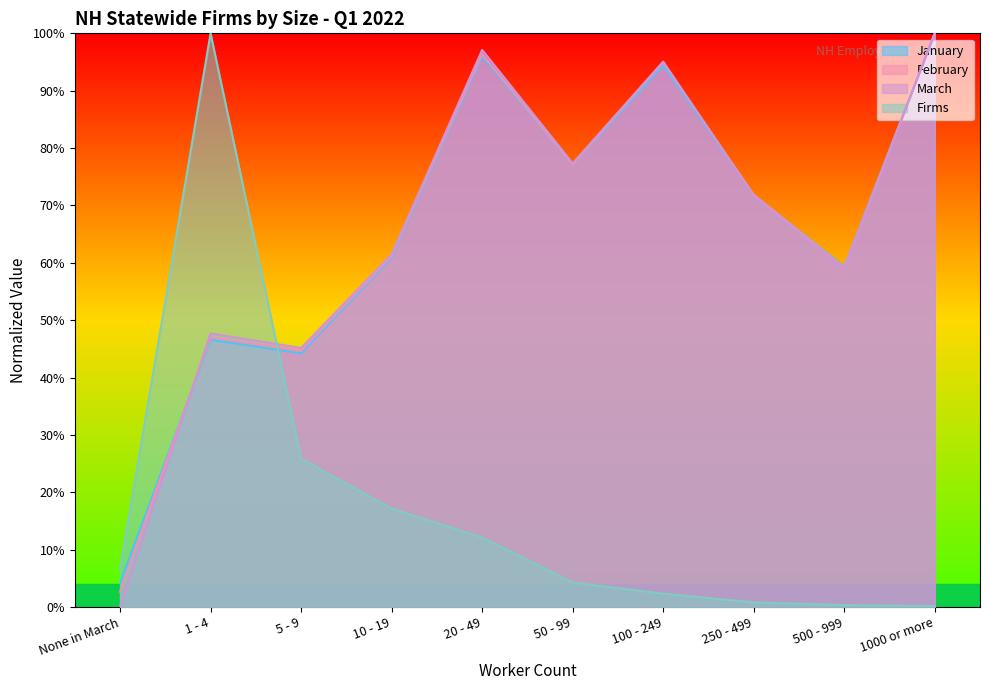

True or false: Firms and February cross at least once.

True